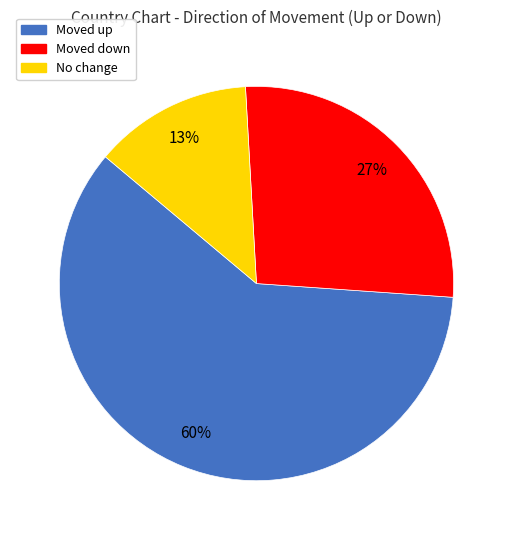

Count the number of slices in the pie.

3